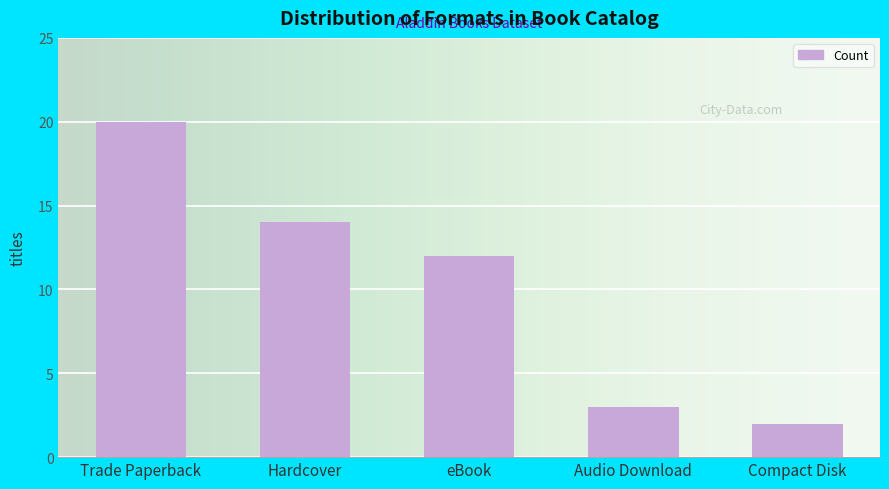

List the labels in order of value, largest first.

Trade Paperback, Hardcover, eBook, Audio Download, Compact Disk